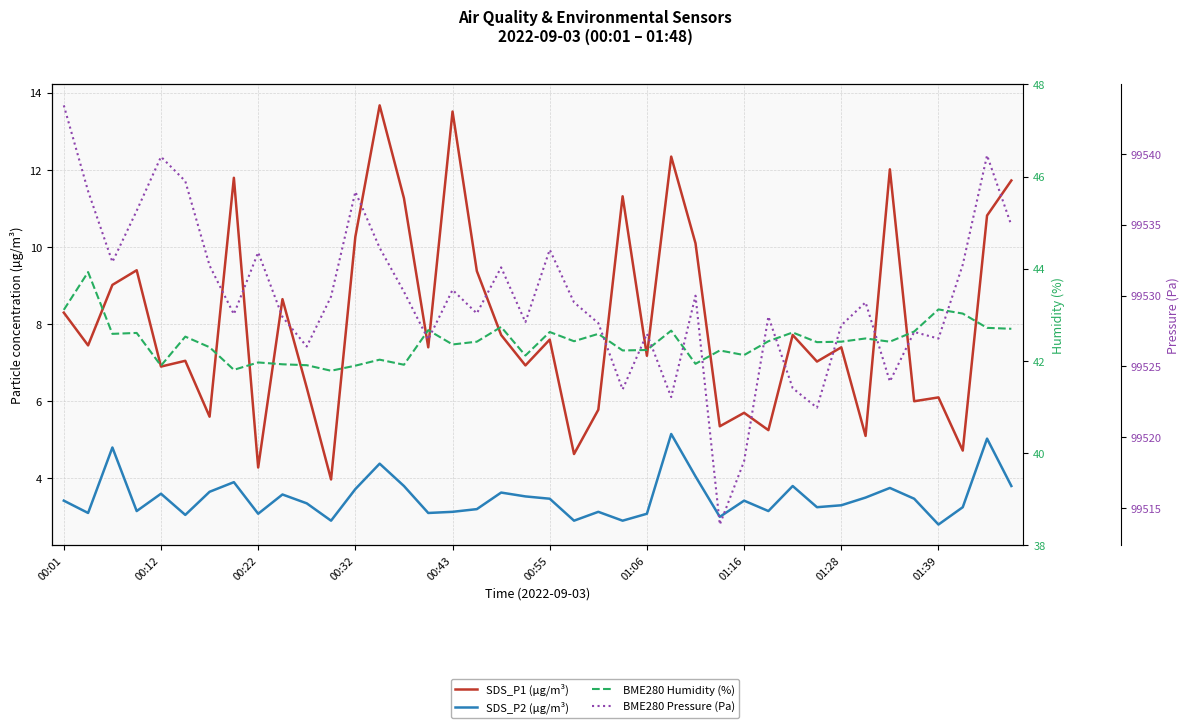

True or false: SDS_P2 (µg/m³) and BME280 Humidity (%) cross at least once.

False